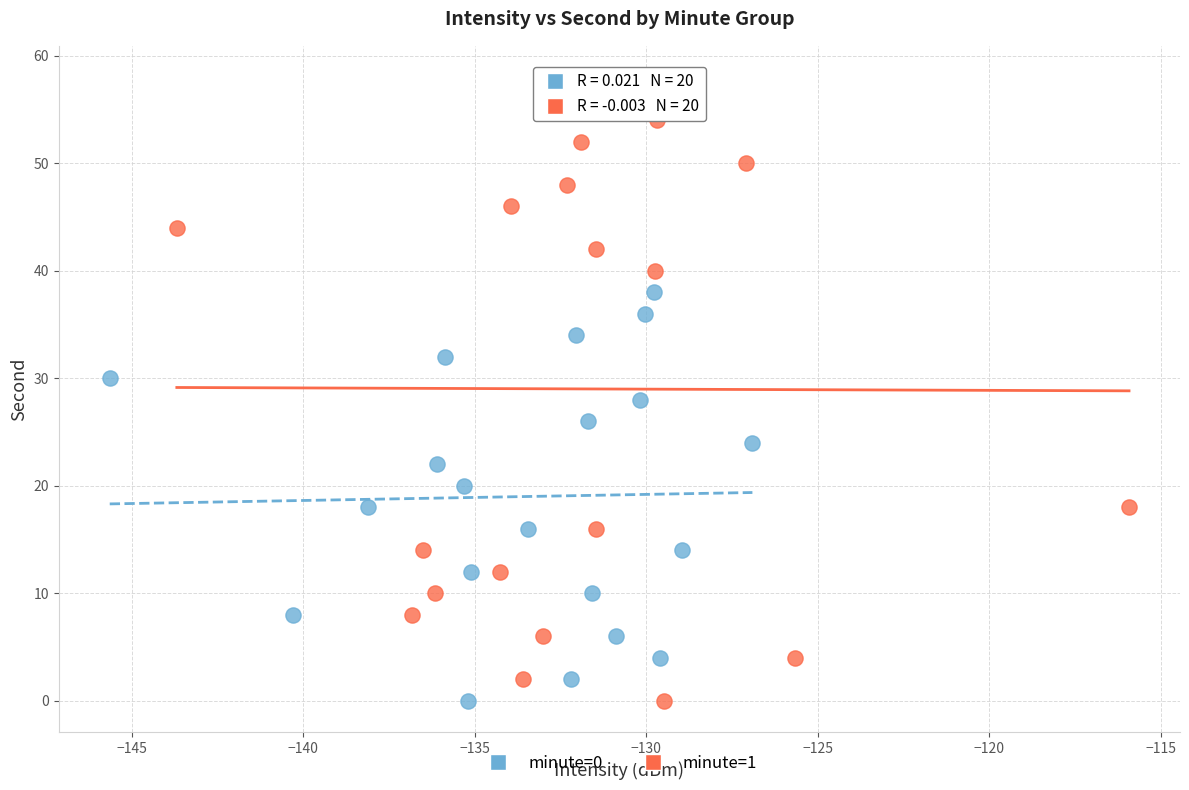

Which series contains the highest Y value?

minute=1